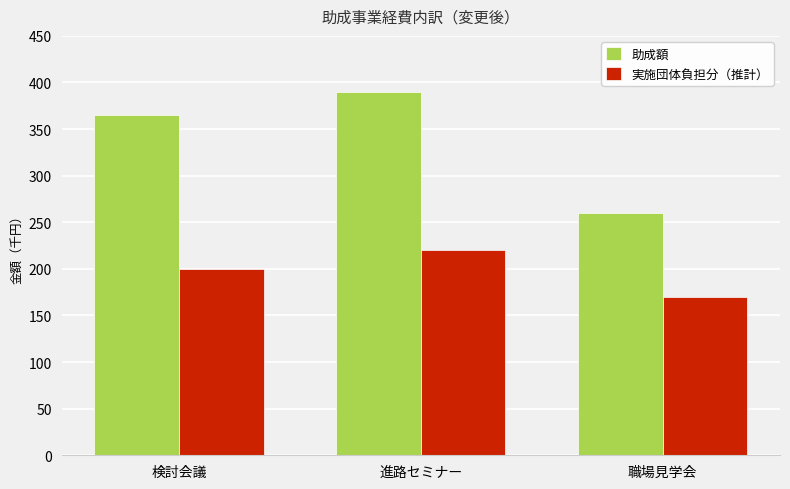

Reading left to right, what are all the values shown in this chart?

助成額: 検討会議=365	進路セミナー=390	職場見学会=260
実施団体負担分（推計）: 検討会議=200	進路セミナー=220	職場見学会=170